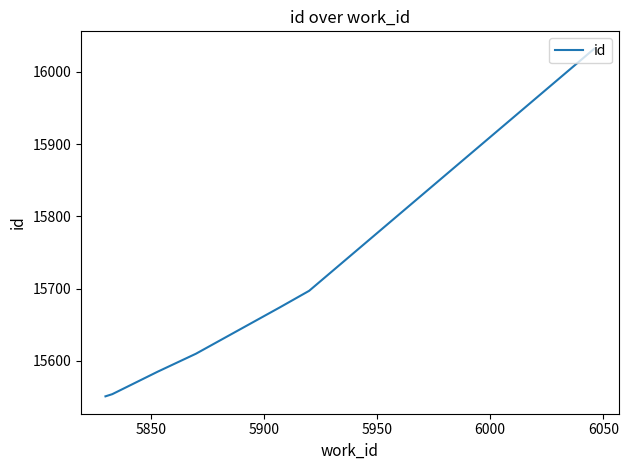

True or false: the data has more than 2 interior local peaks.

False